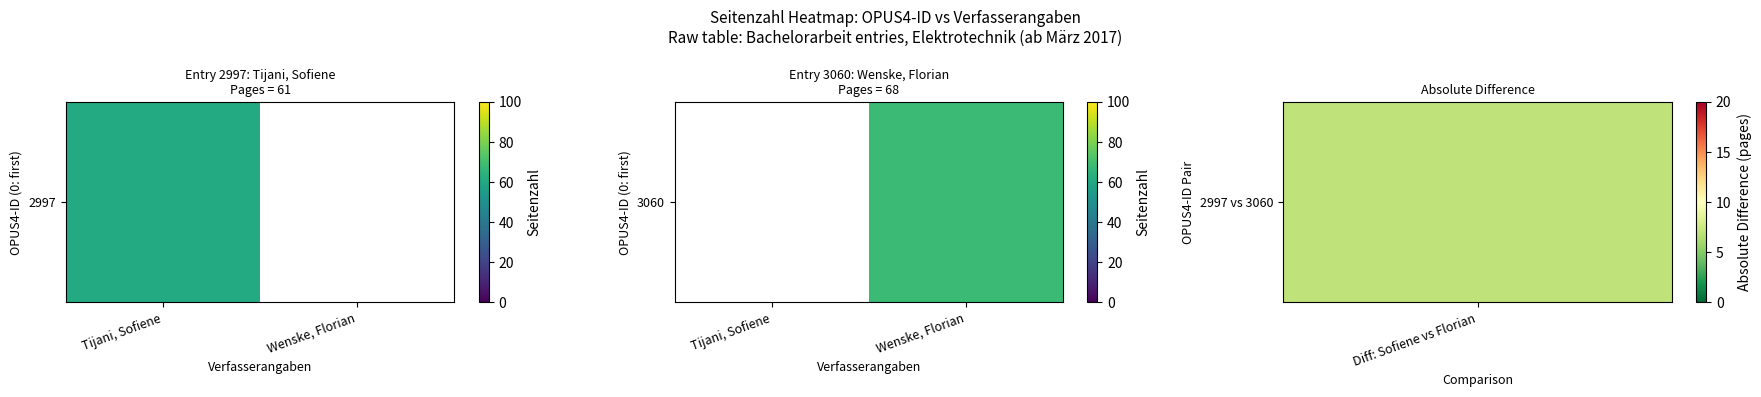

Count the number of categories in the chart.

2